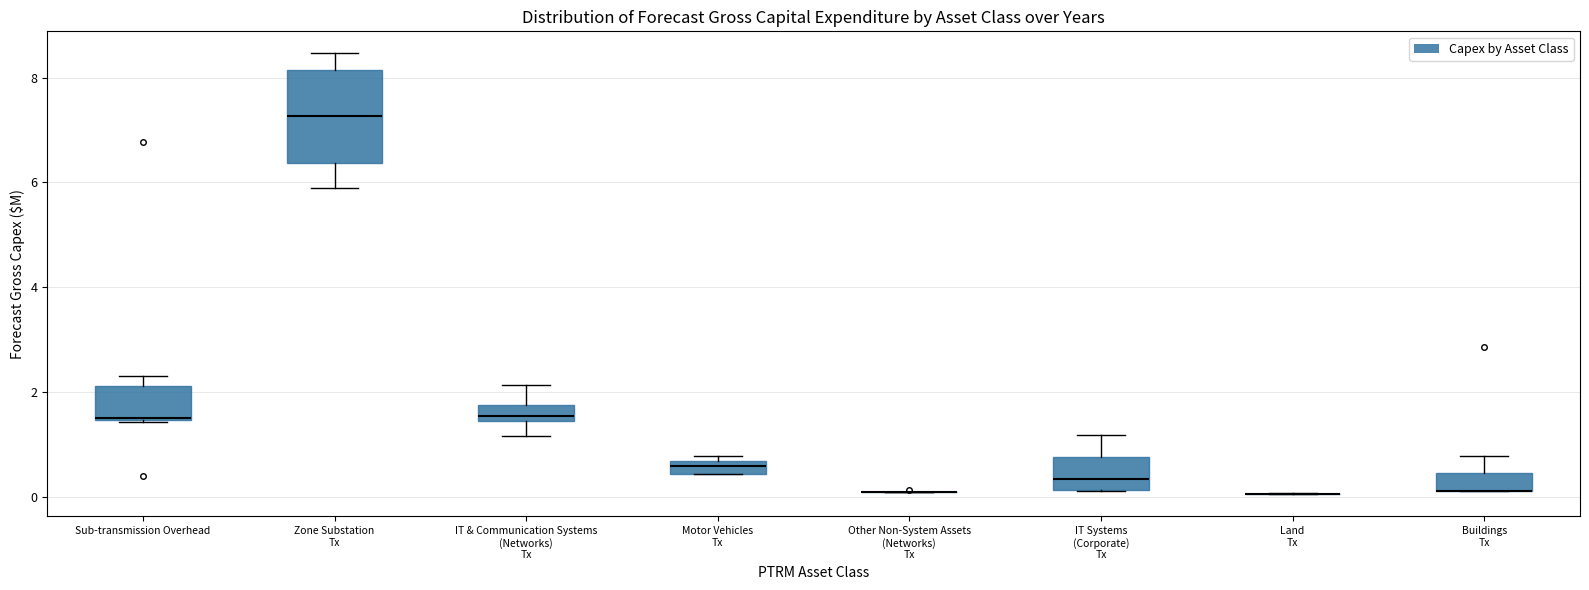

Where is the upper edge of the box for Zone Substation Tx on the y-axis? The values are not printed on the chart, so give them approximately, as read against the axis.

8.2